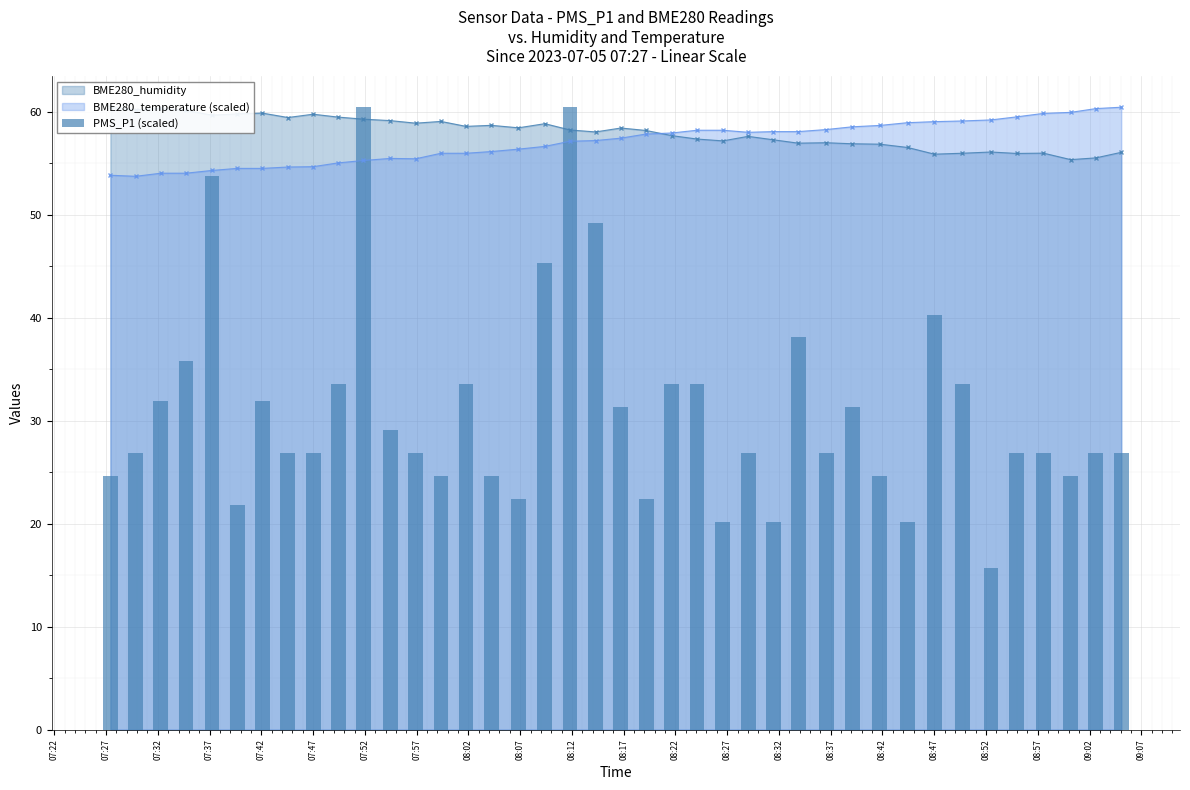

What is the maximum value for BME280_temperature (scaled)?

60.4